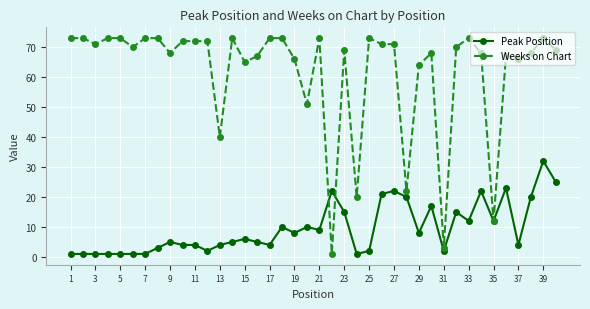

List the series in order of their overall mean, lowest first.

Peak Position, Weeks on Chart